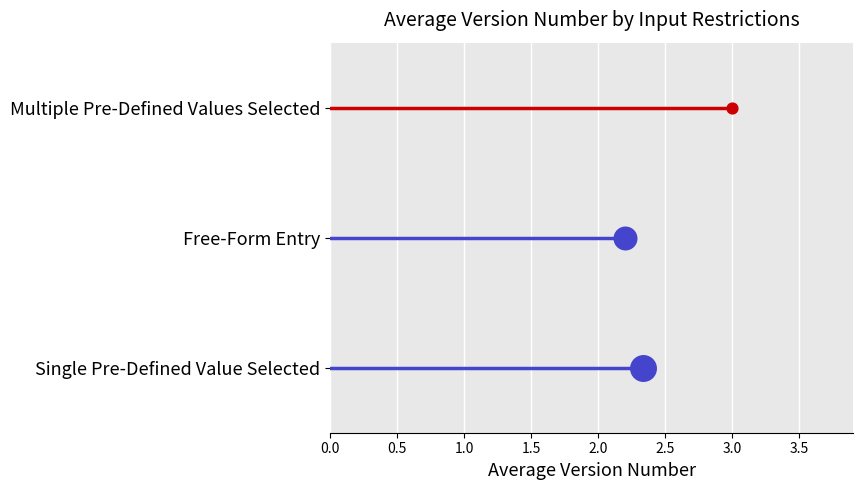

Which series has the widest spread of Y values?

Single Pre-Defined Value Selected